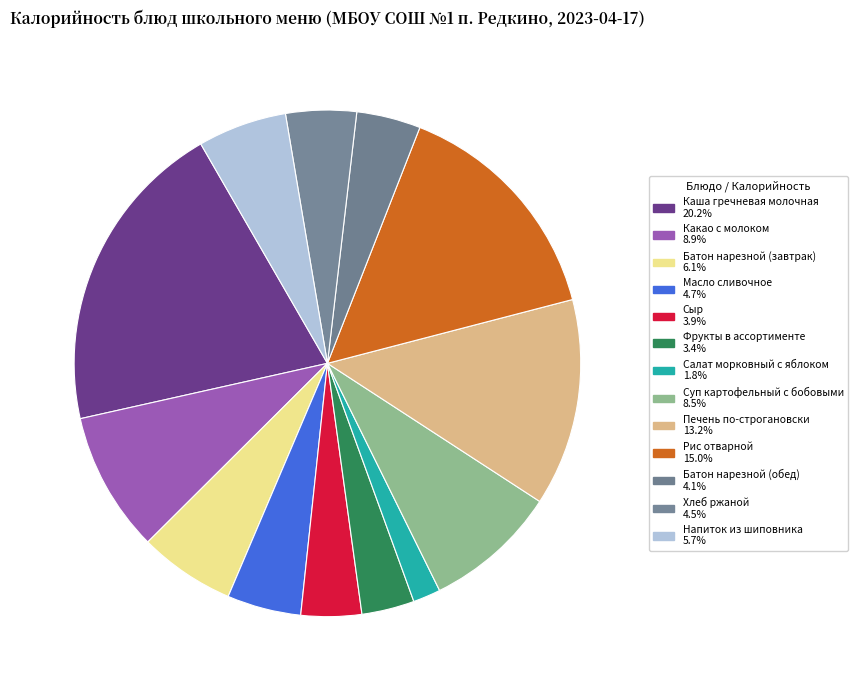

How many slices are in this pie chart?

13